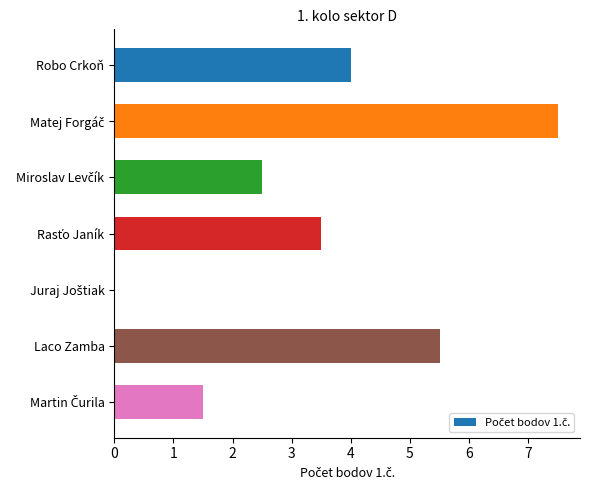

How many data points are above 3?

4